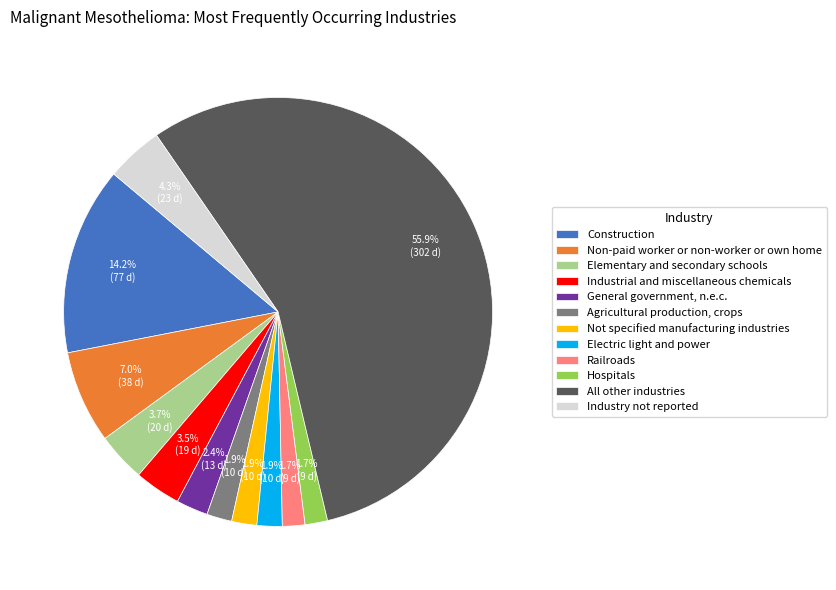

Does any single category account for the majority?

Yes